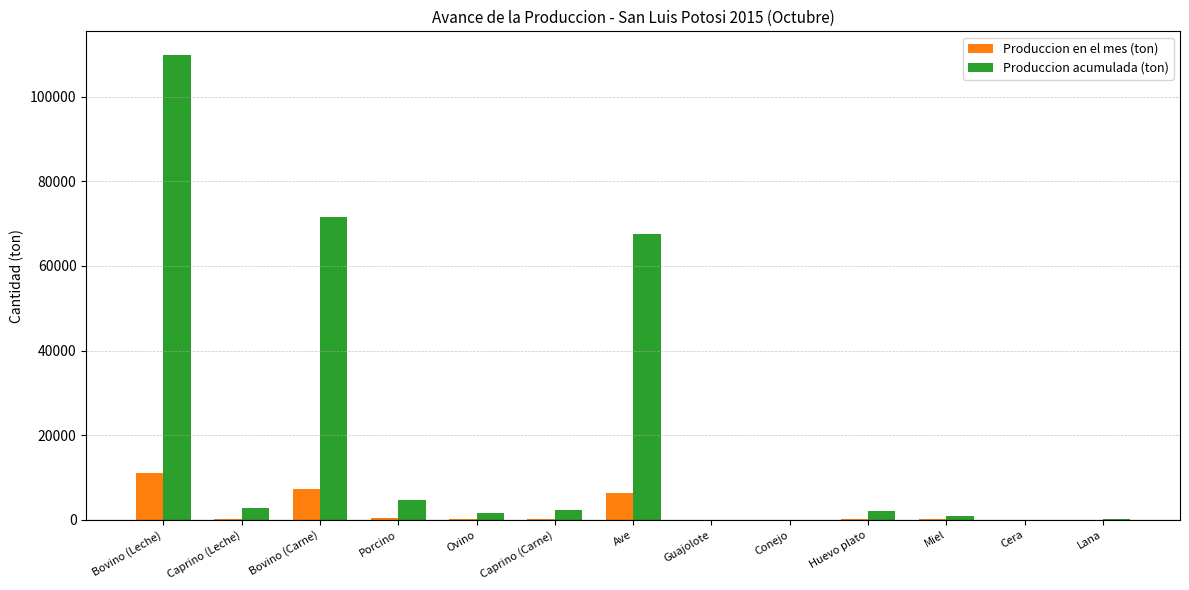

Are the bars horizontal?

No